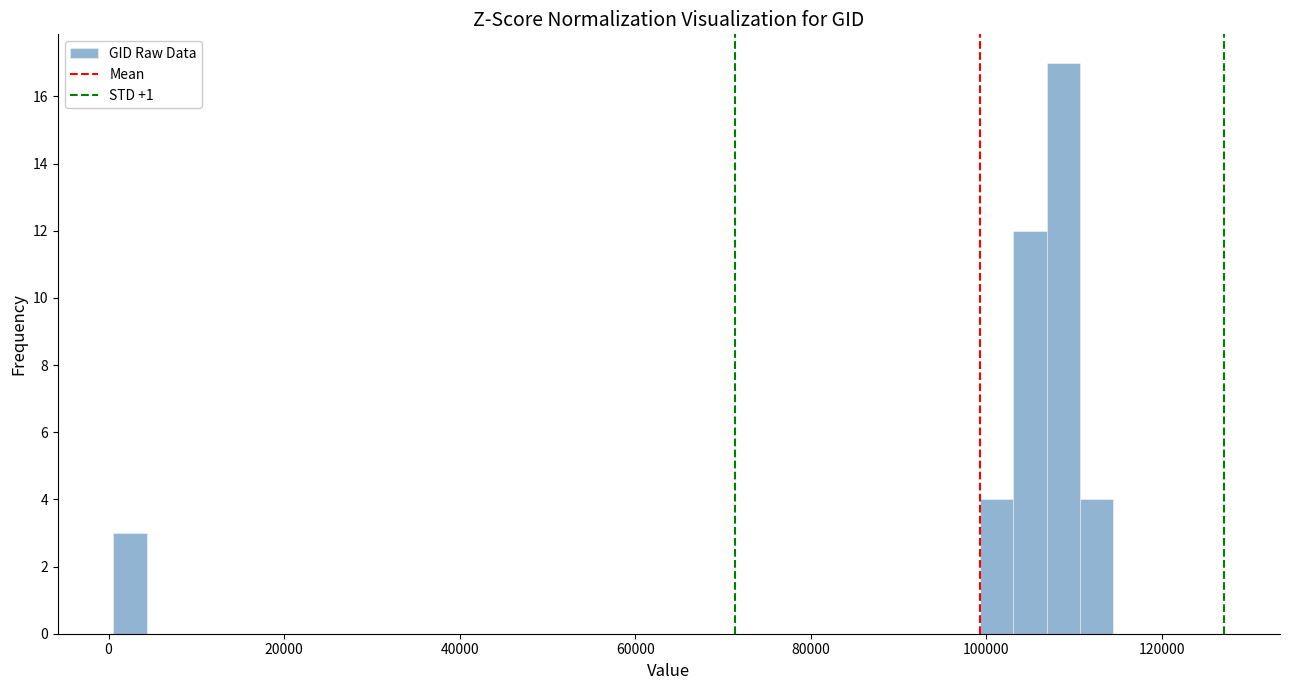

Read against the x-axis, roughly where is the centre of the tallest bar?

108000